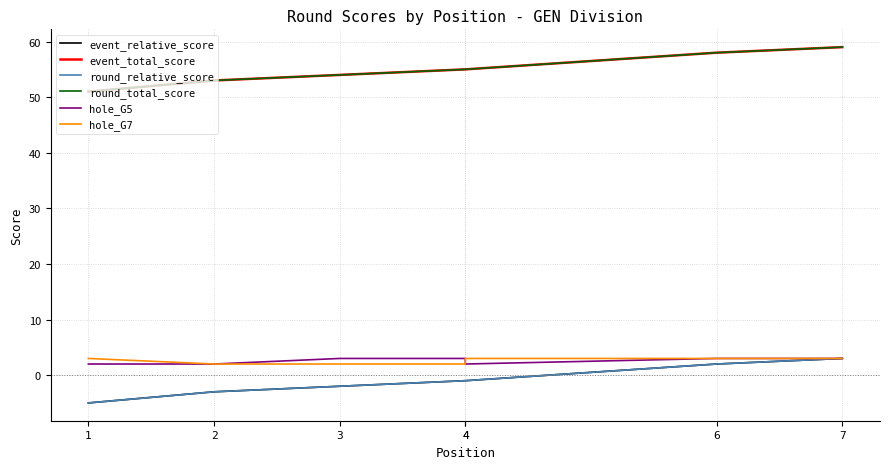

True or false: event_total_score and round_relative_score intersect in this chart.

False